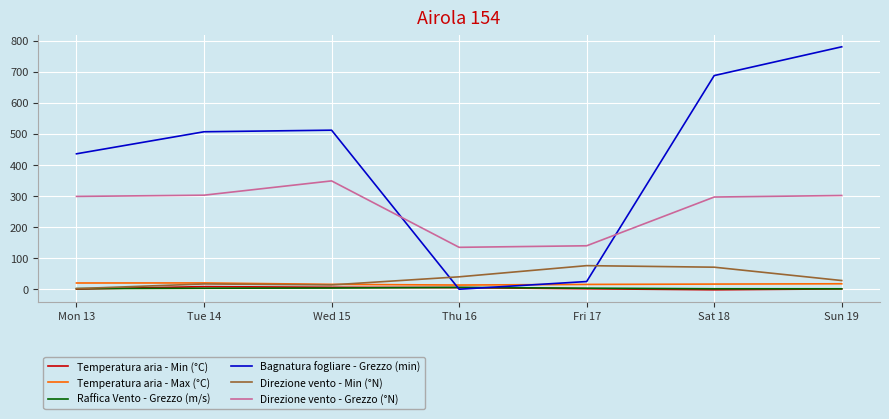

Between which two adjacent categories do Bagnatura fogliare - Grezzo (min) and Temperatura aria - Max (°C) first intersect?

Wed 15 and Thu 16